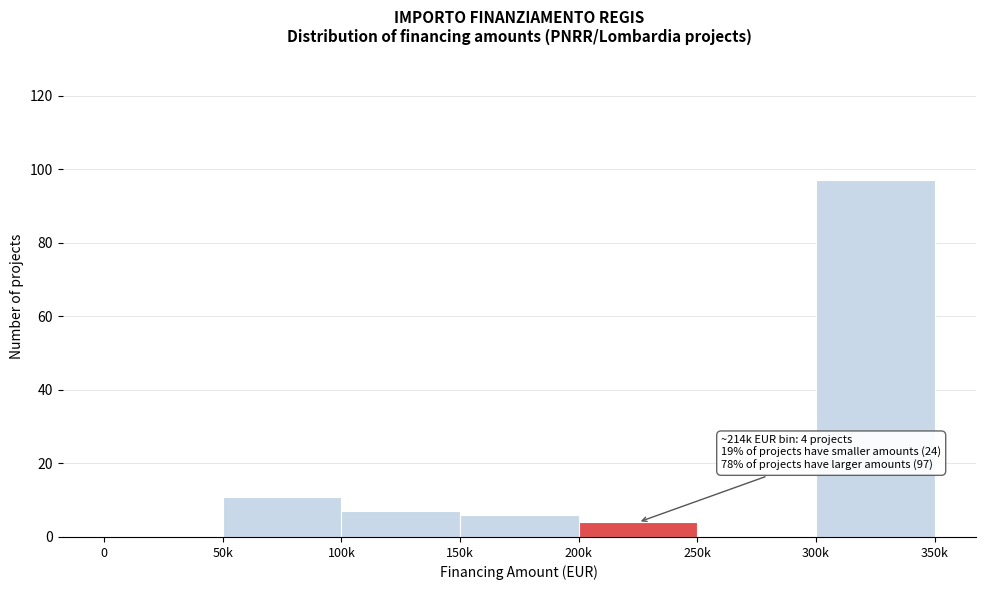

Reading right to left, transcribe all the data shown in this chart.

300k=97	250k=0	200k=4	150k=6	100k=7	50k=11	0=0